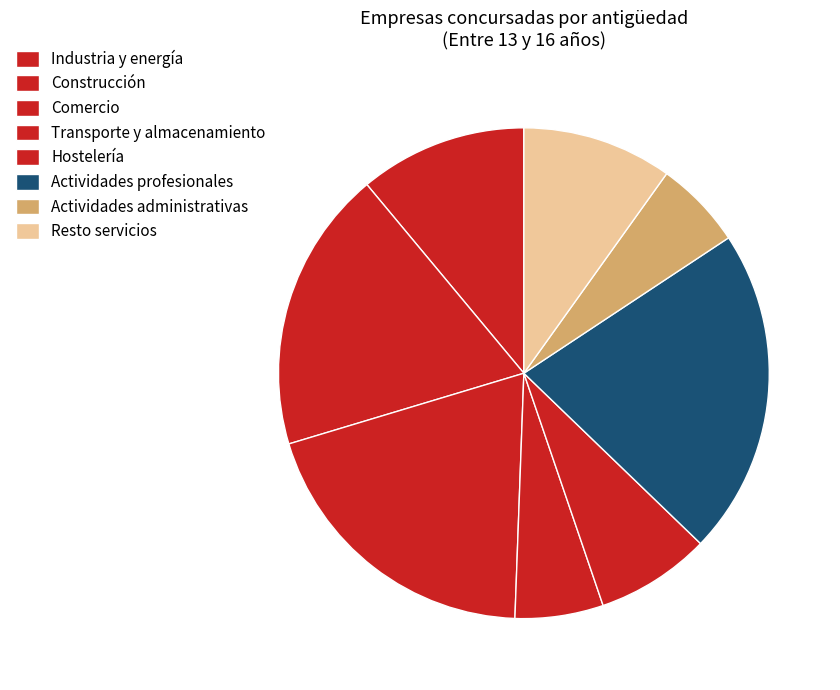

Is it true that Hostelería is 13% of the pie?

False